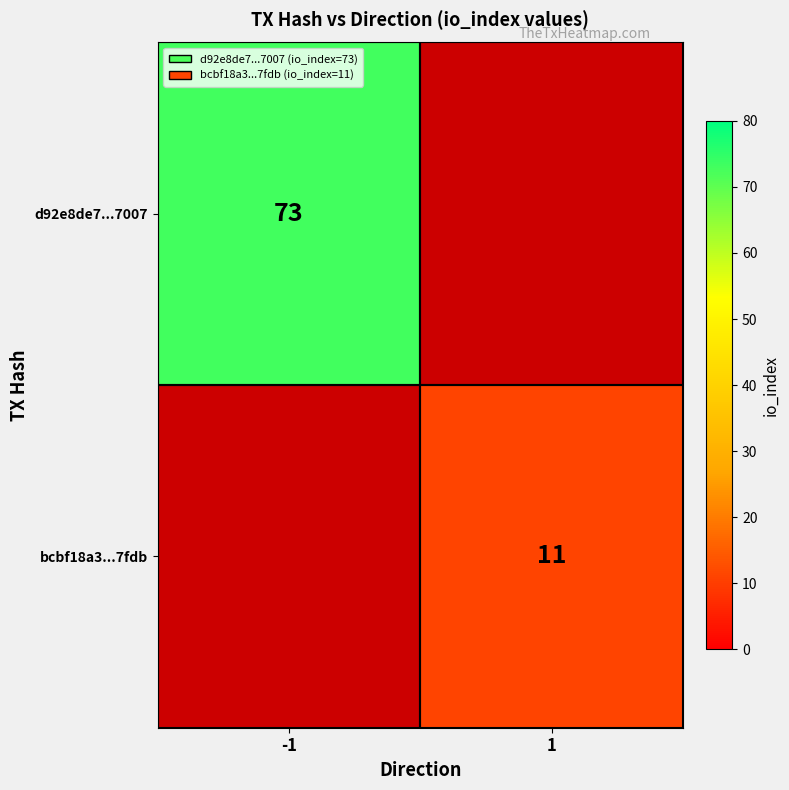

How many series are shown in this chart?

2